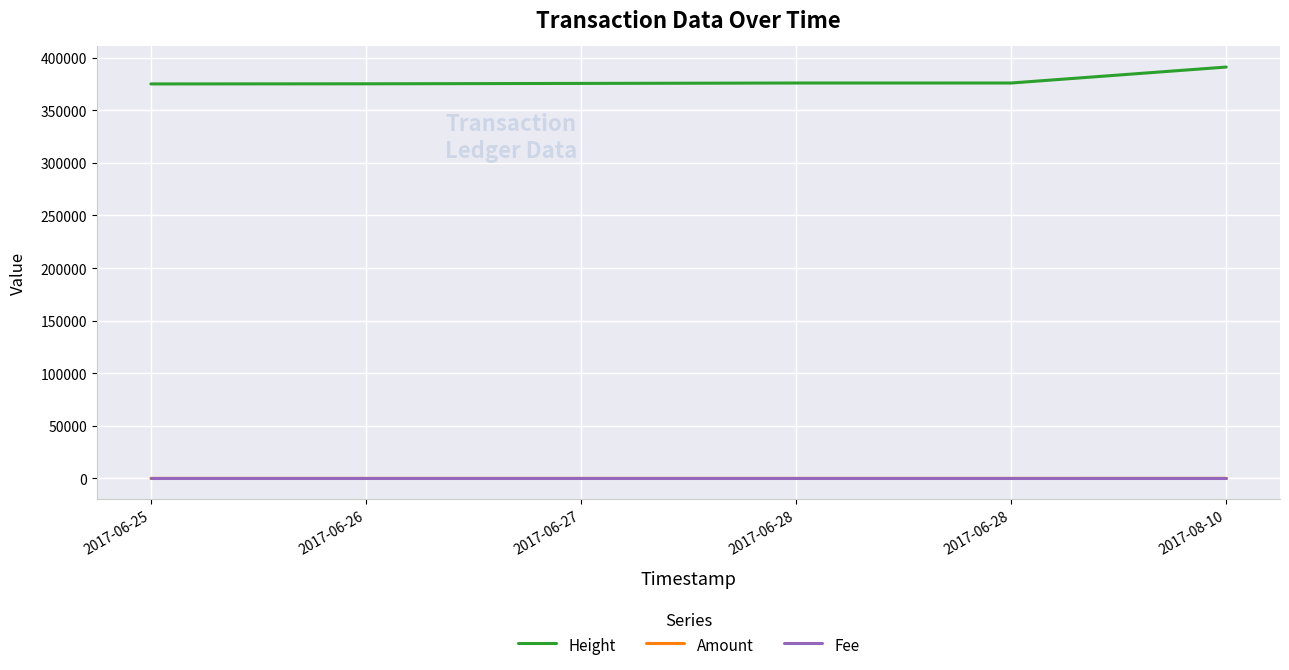

Which series has the widest spread of values?

Height